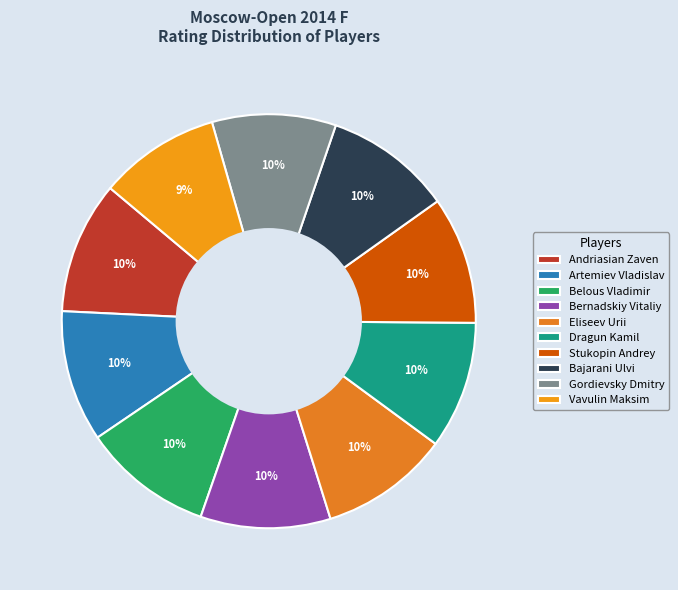

Do Dragun Kamil and Artemiev Vladislav together represent more than half of the pie?

No